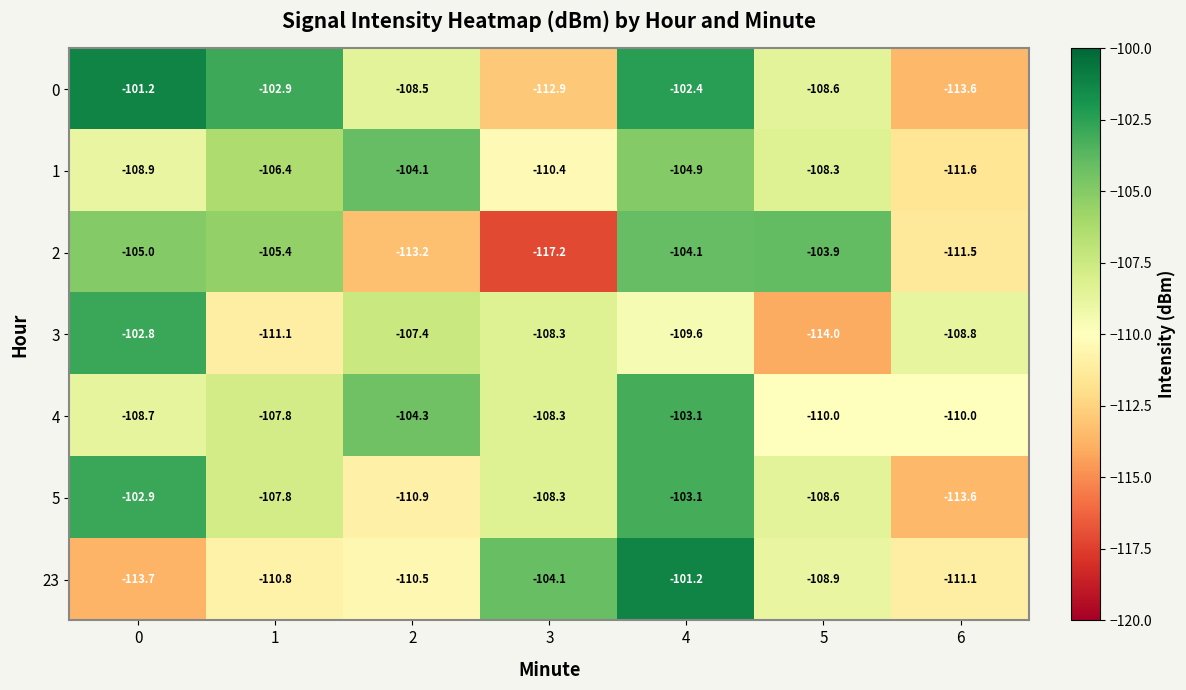

What is the approximate value of 0 at 0?

-101.2